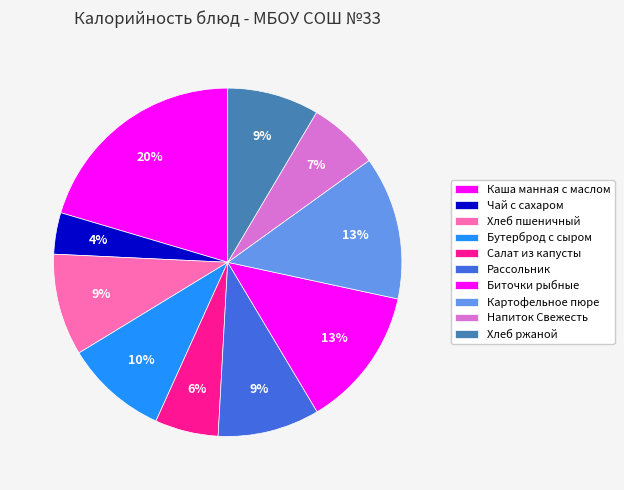

How many segments does this pie chart have?

10